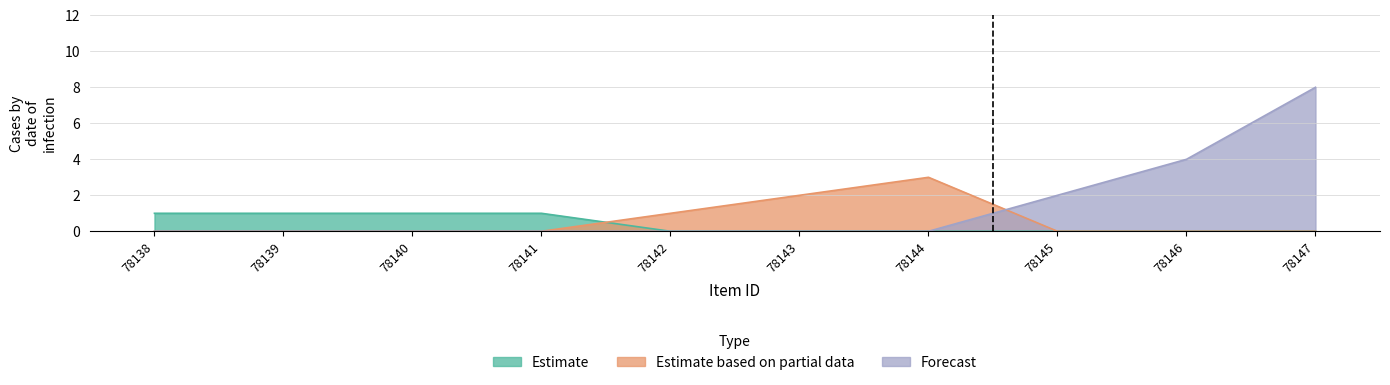

Rank the series at 78141 from lowest to highest value.

Estimate based on partial data, Forecast, Estimate